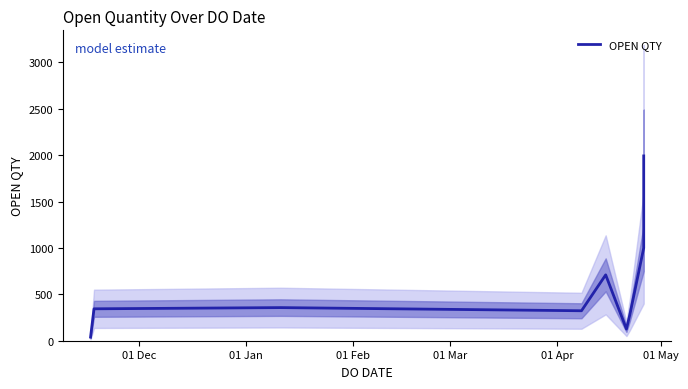

Is this an area chart (filled region under the line)?

No